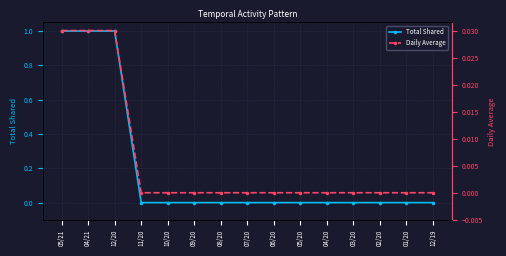

What is the label of the 13th point from the right?

12/20